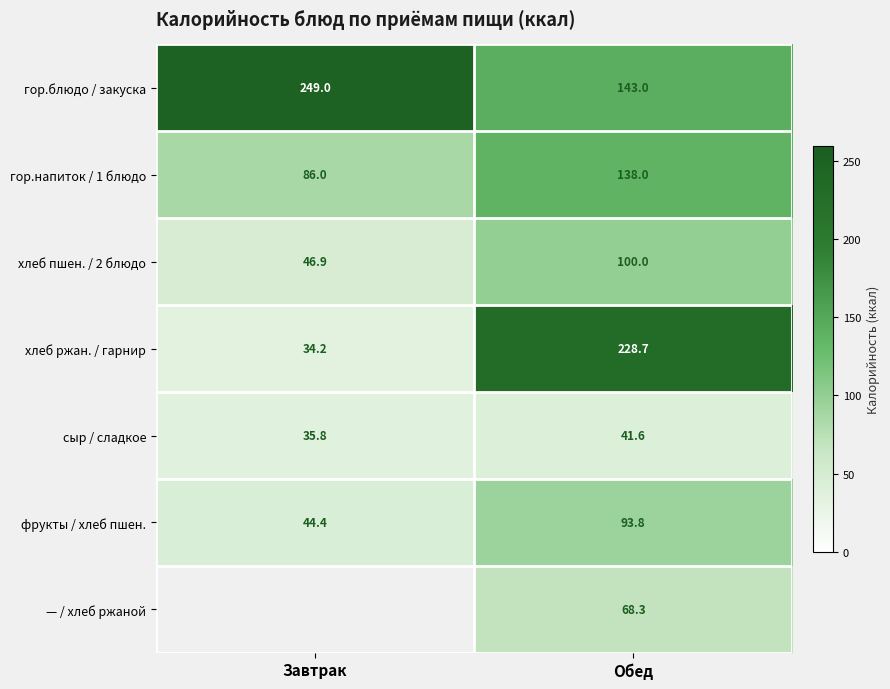

Is it true that хлеб ржан. / гарнир equals 48.8 at Завтрак?

False